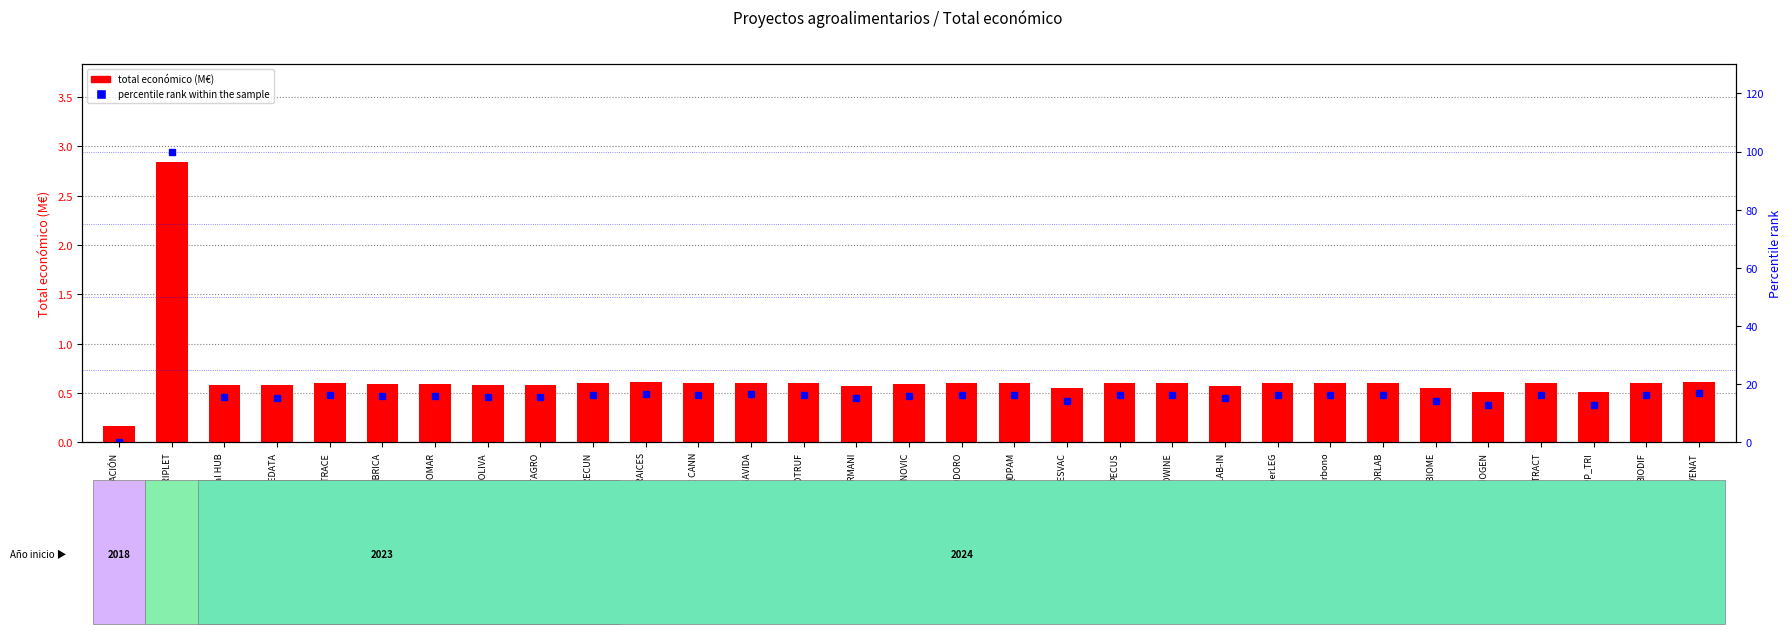

What is the total value across all series at QDPAM?

16.9